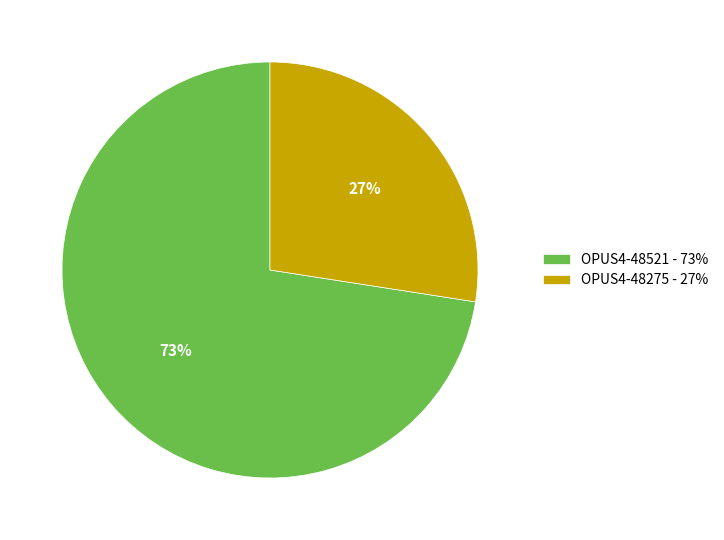

Rank the categories by value from lowest to highest.

OPUS4-48275, OPUS4-48521